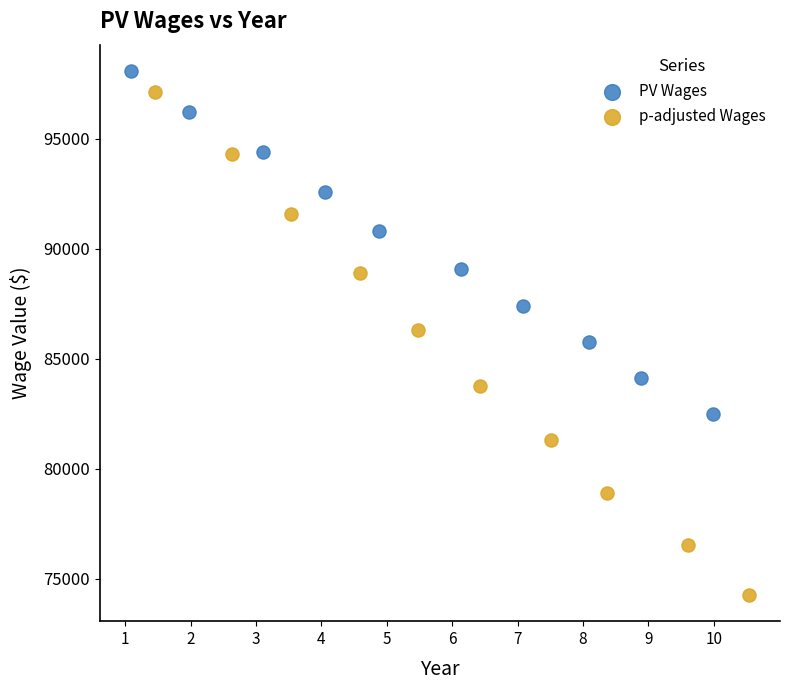

Which series contains the lowest Y value?

p-adjusted Wages